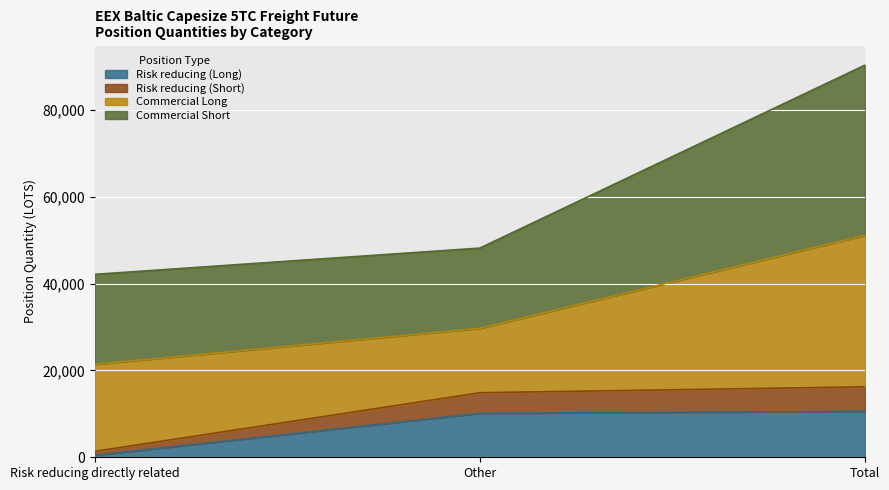

What is the label of the 1st point from the left?

Risk reducing directly related